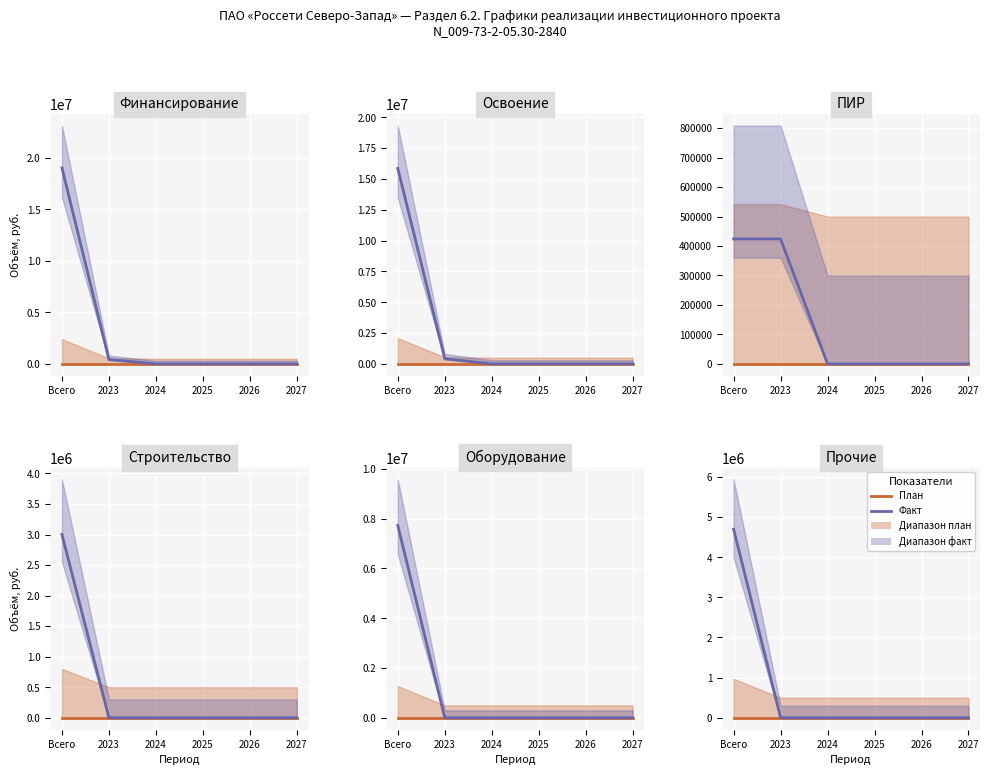

Does the chart display data point markers on the line(s)?

No